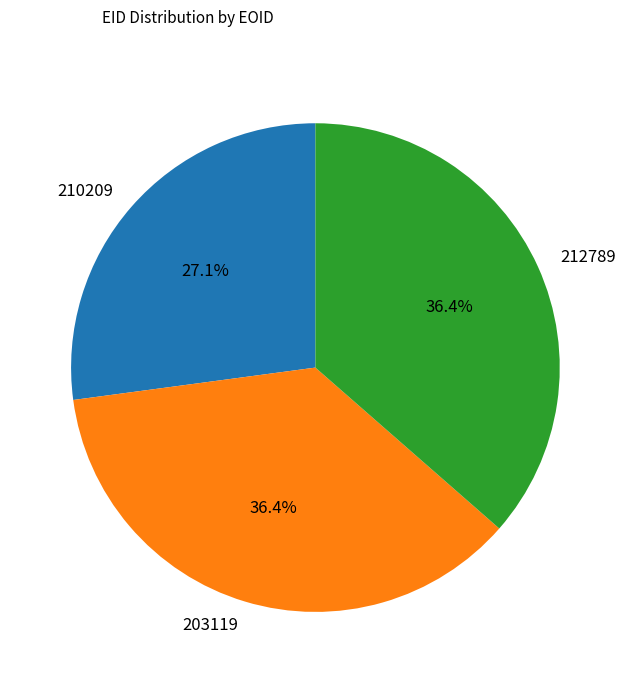

Is the sum of 210209 and 212789 greater than half?

Yes